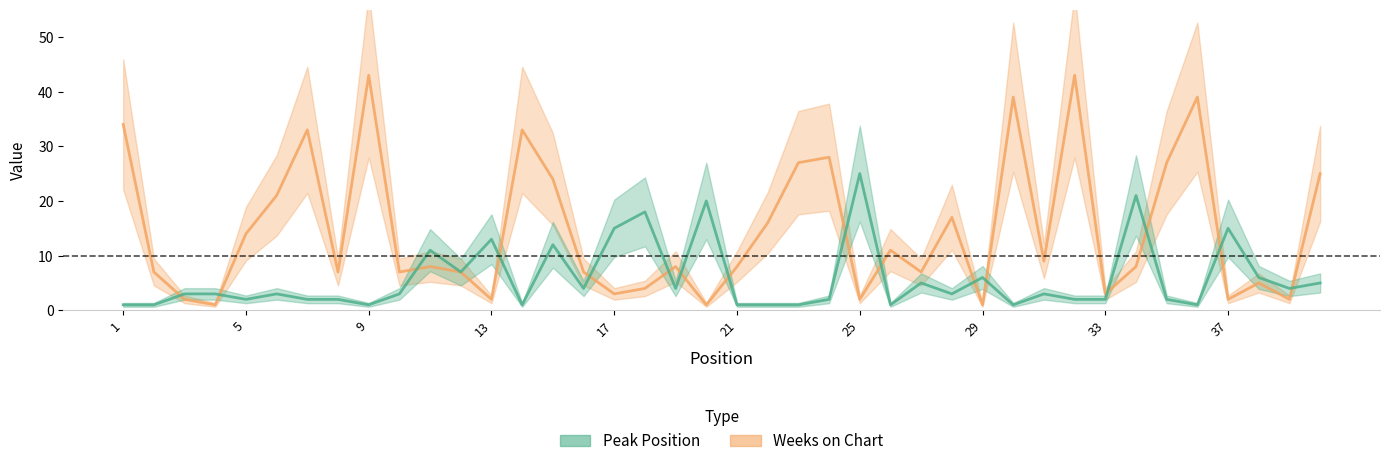

Rank the series by their average value, from lowest to highest.

Peak Position, Weeks on Chart